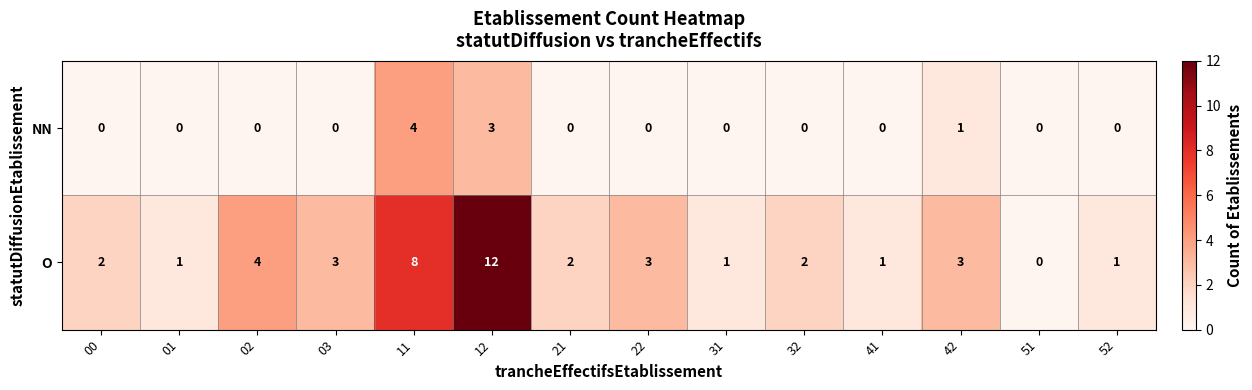

True or false: NN has a value of 1 at 42.

True